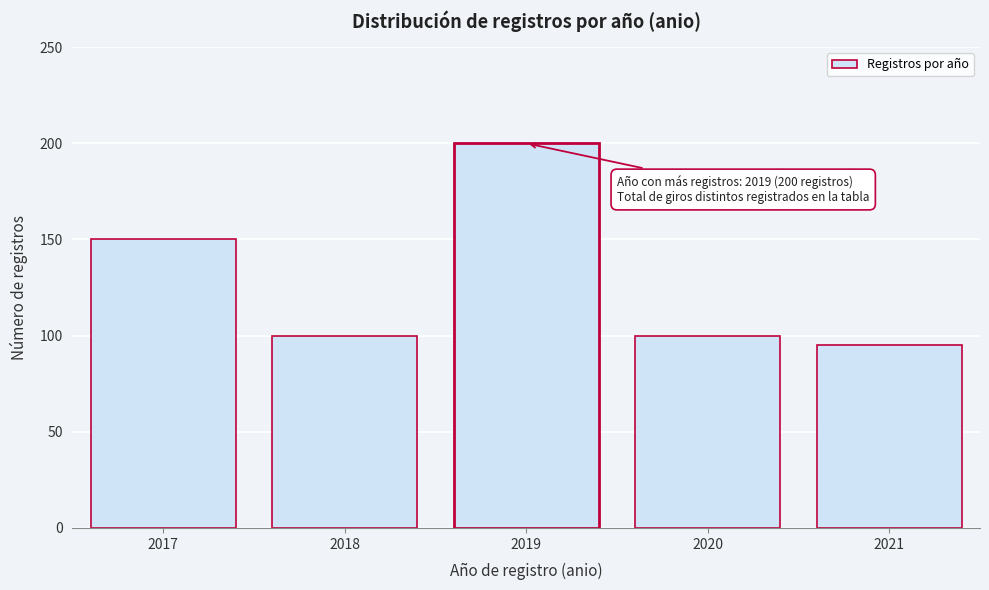

Reading left to right, list all the values displayed in this chart.

150	100	200	100	95